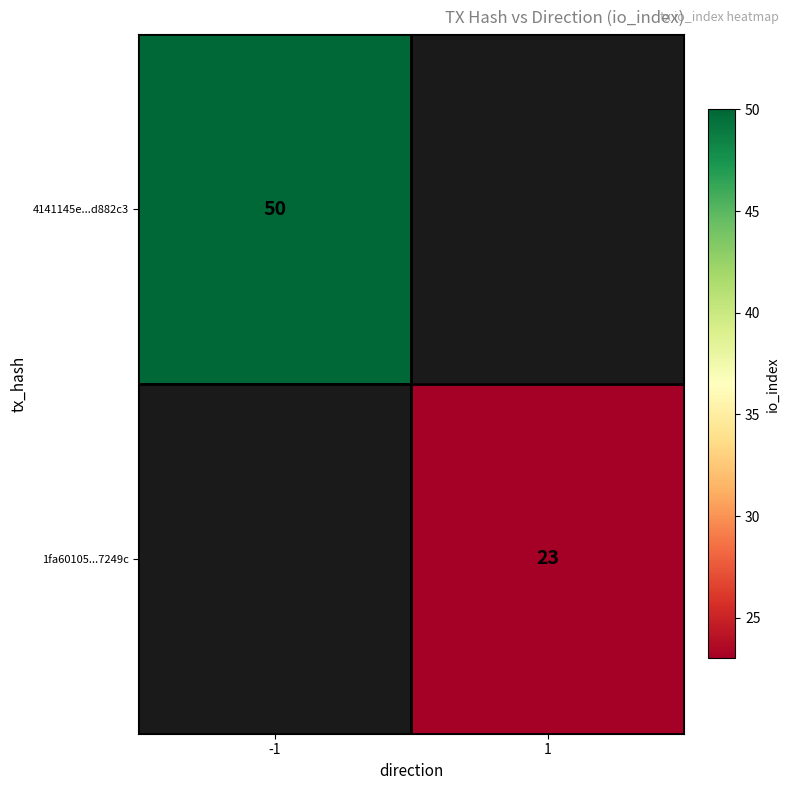

Is the value of 1fa60105...7249c at 1 greater than the value of 4141145e...d882c3 at -1?

No